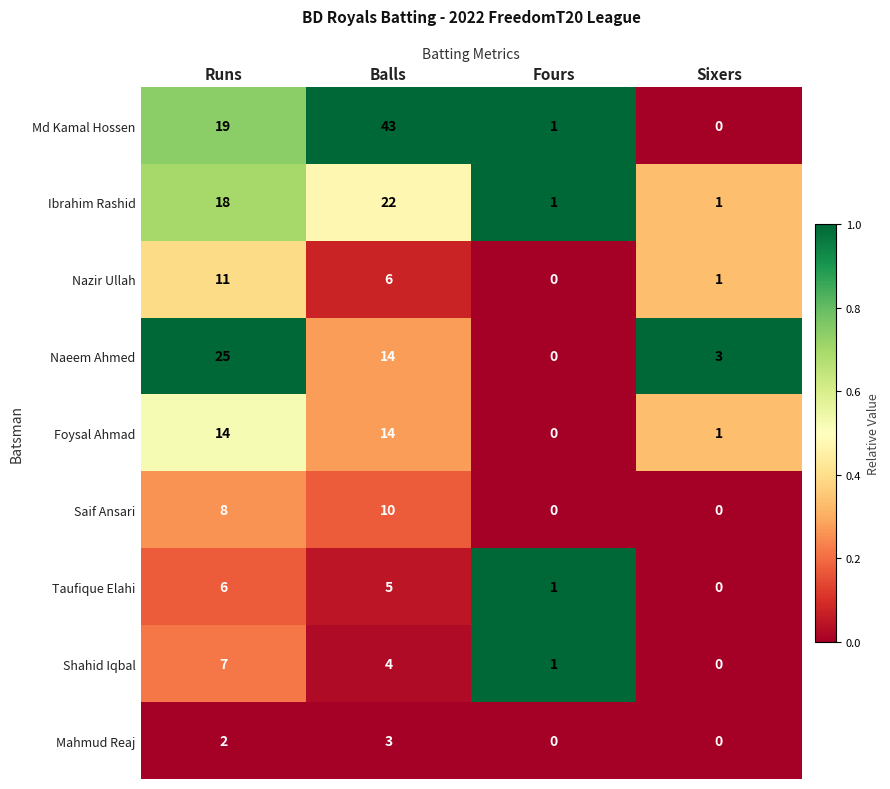

Between Runs and Balls, which series saw the biggest shift?

Md Kamal Hossen